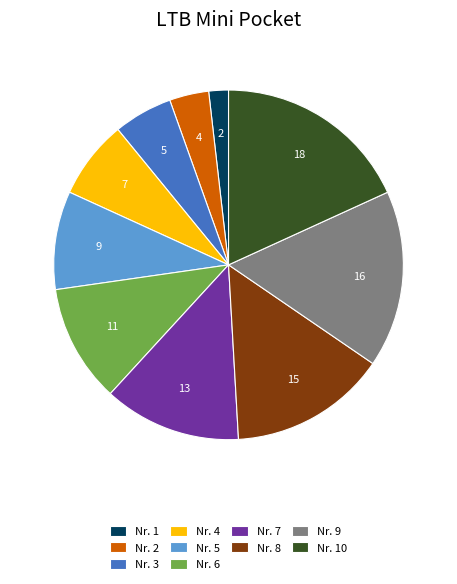

What is the ratio of the value at Nr. 4 to the value at Nr. 3?

1.3